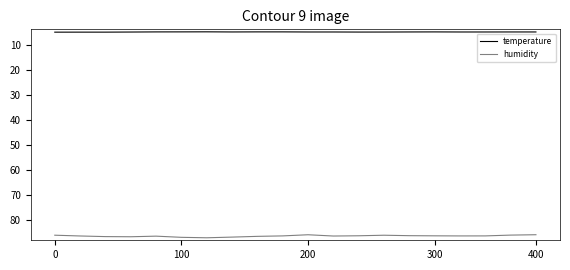

What is the difference between the second highest and second lowest values in the temperature series?

0.1